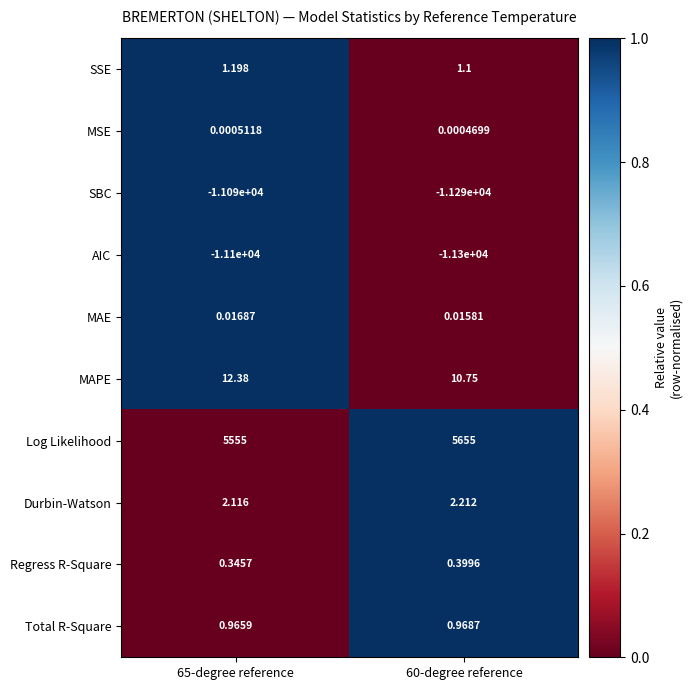

At 60-degree reference, list the series in order from smallest to largest.

AIC, SBC, MSE, MAE, Regress R-Square, Total R-Square, SSE, Durbin-Watson, MAPE, Log Likelihood